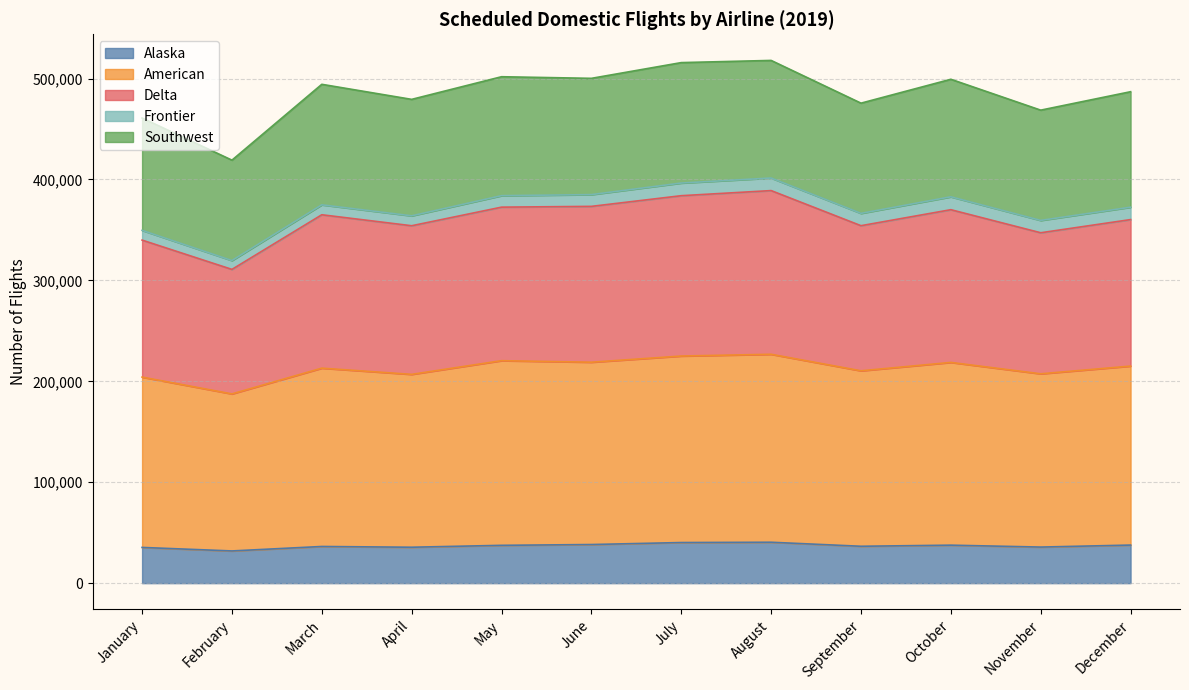

True or false: Delta and Alaska cross at least once.

False